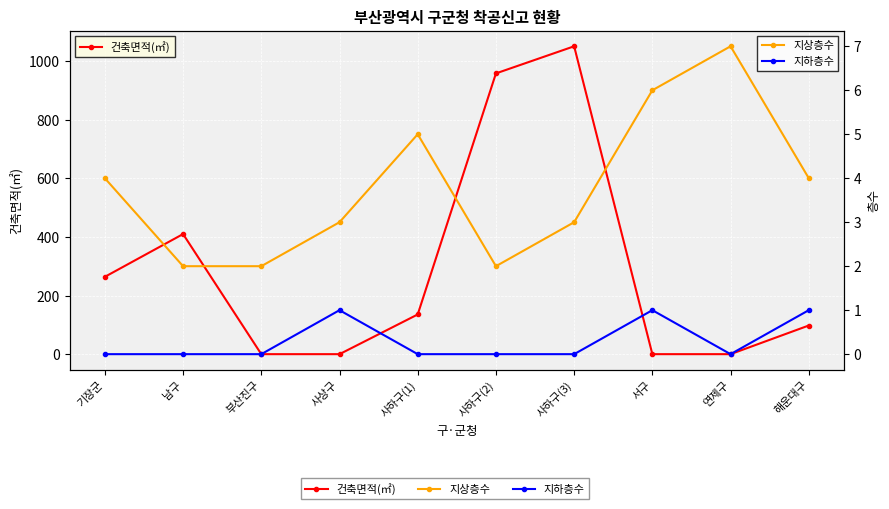

What is the label of the 2nd point from the right?

연제구